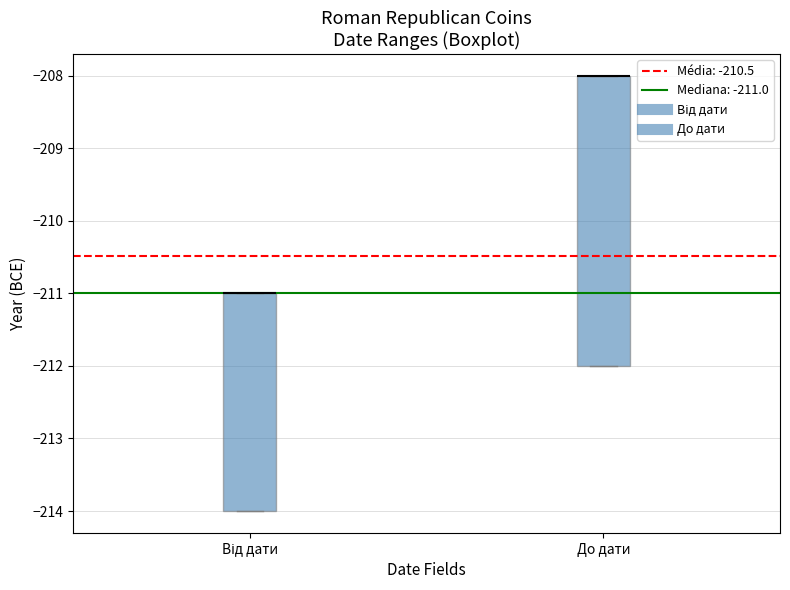

Reading left to right, transcribe this box plot: for each box, give where its median line is, the range the box spans, and where its two whiskers end, as read against the y-axis. The values are not printed on the chart, so give them approximately, as read against the axis.

Від дати: median -211 (drawn on the box's upper edge), box -214 to -211, whiskers -214 to -211
До дати: median -208 (drawn on the box's upper edge), box -212 to -208, whiskers -212 to -208